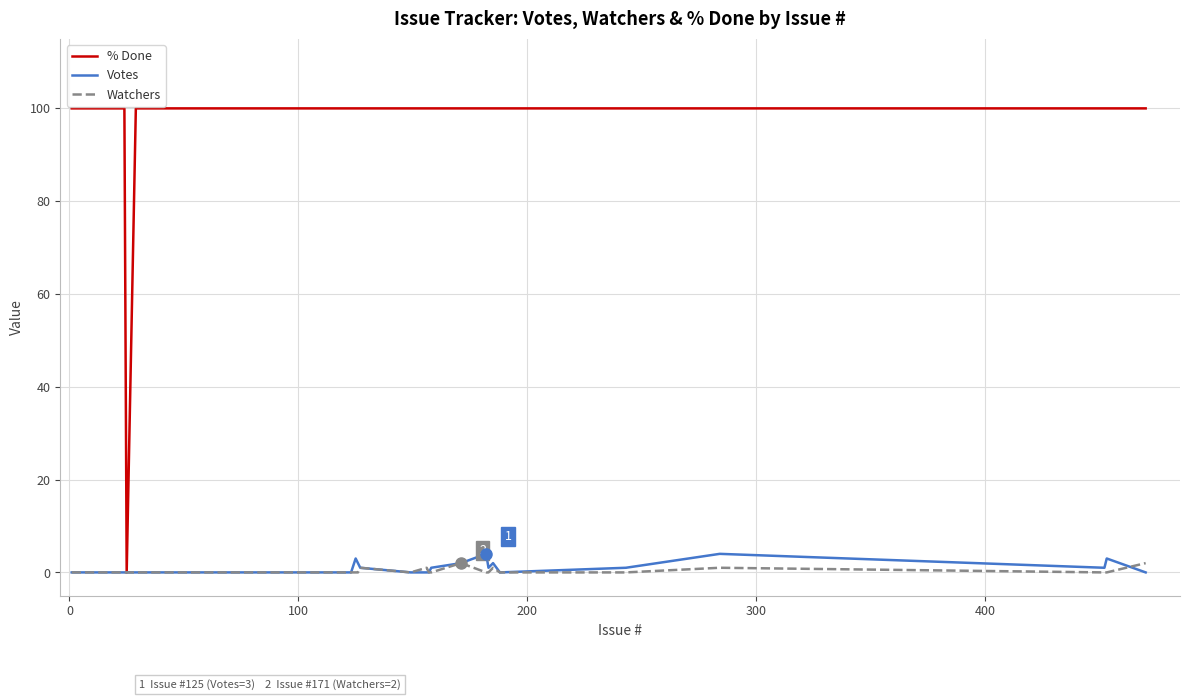

How many lines are shown in the chart?

3